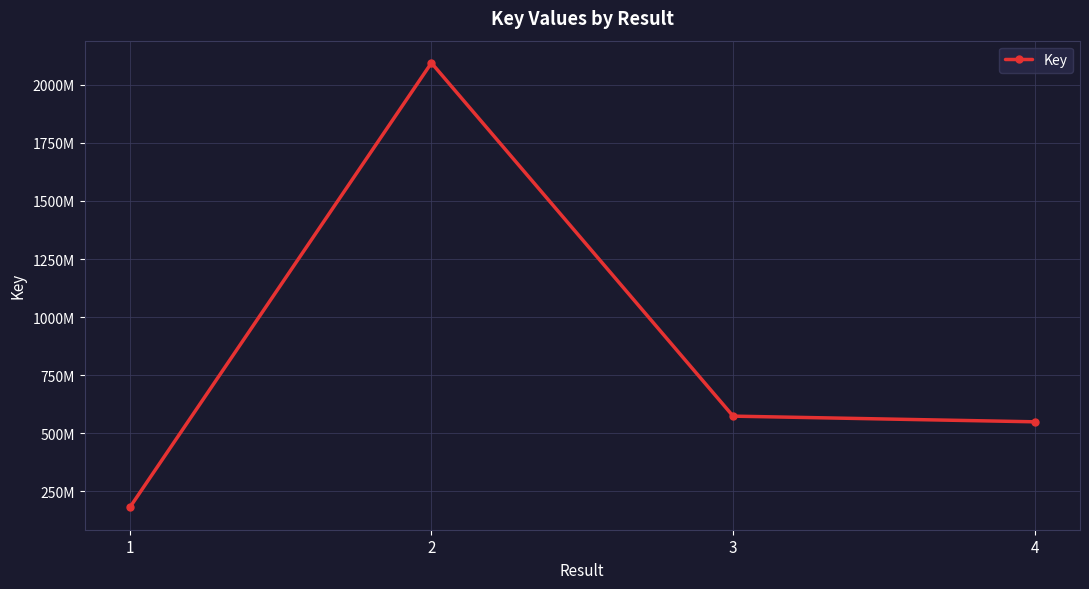

Approximately how many times larger is the value at 2 compared to 3?

3.7